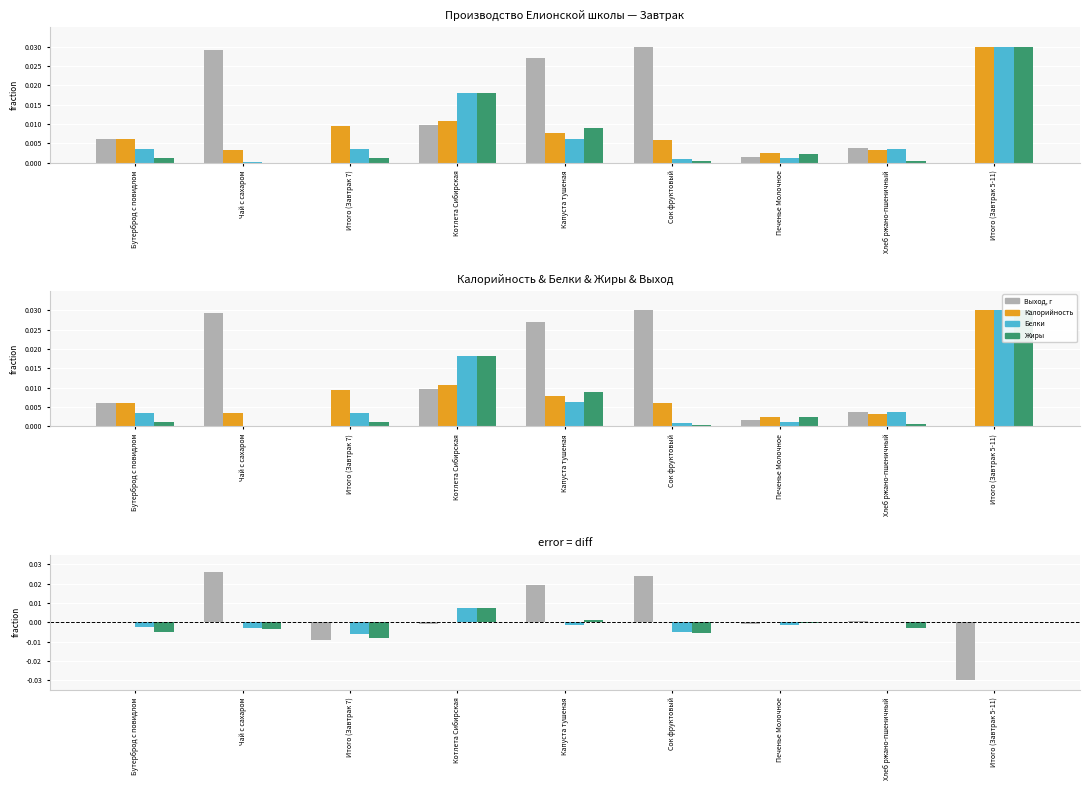

Which series has the largest range (max minus min)?

Выход, г